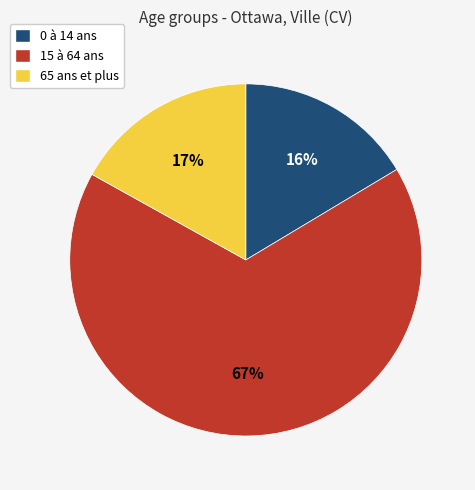

Count the number of slices in the pie.

3